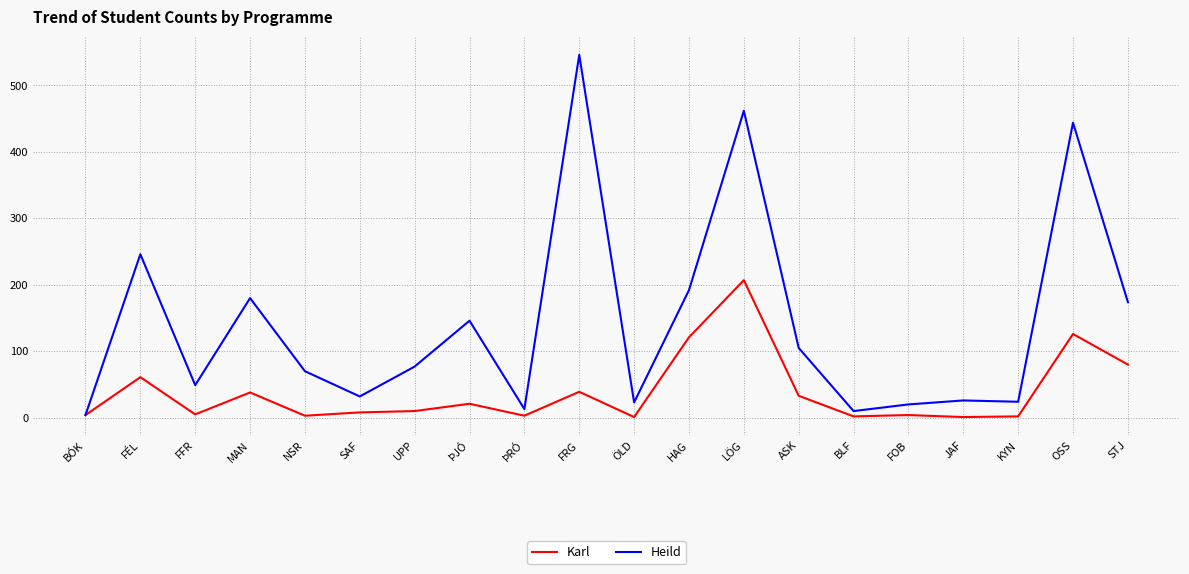

At which label does Heild first exceed 77?

FÉL